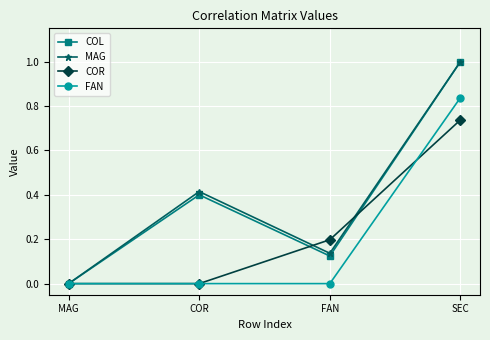

At which category is the sum across all series the highest?

SEC